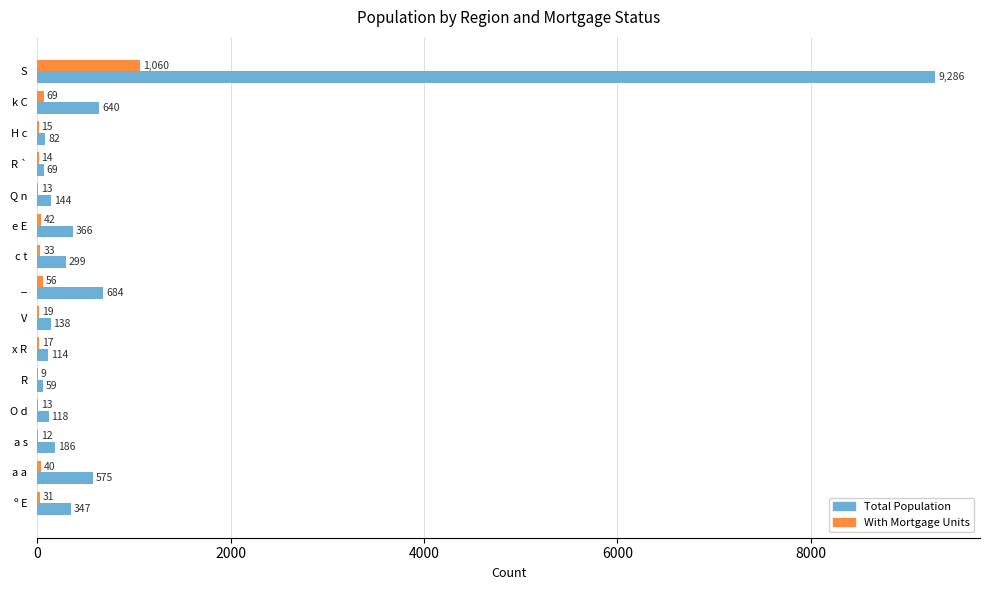

What are all the series names shown in the legend?

Total Population, With Mortgage Units